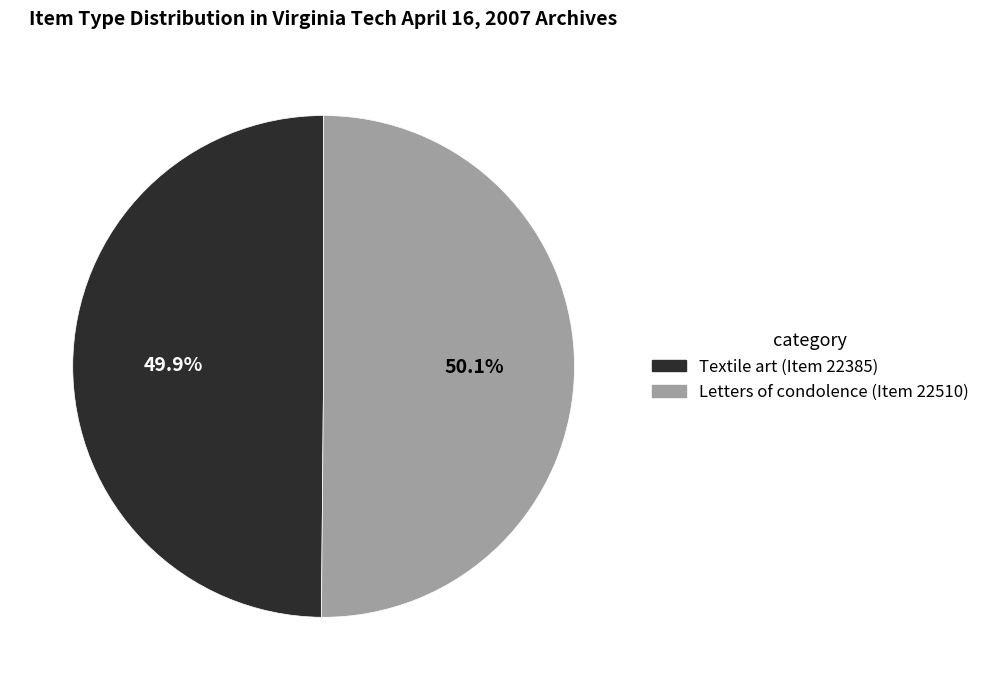

How much of the chart is everything except Letters of condolence (Item 22510)?

49.9%